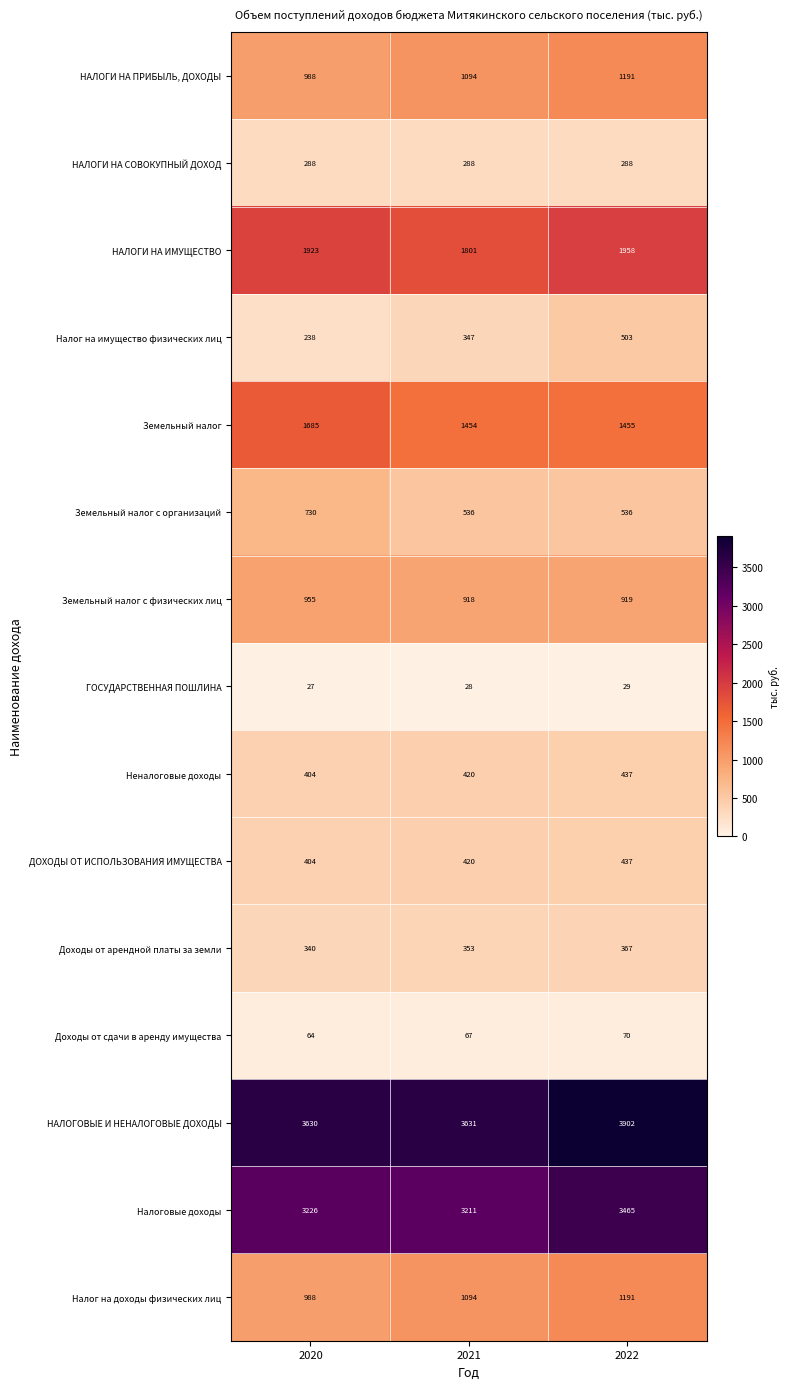

The Неналоговые доходы series shows 557 at 2021. True or false?

False